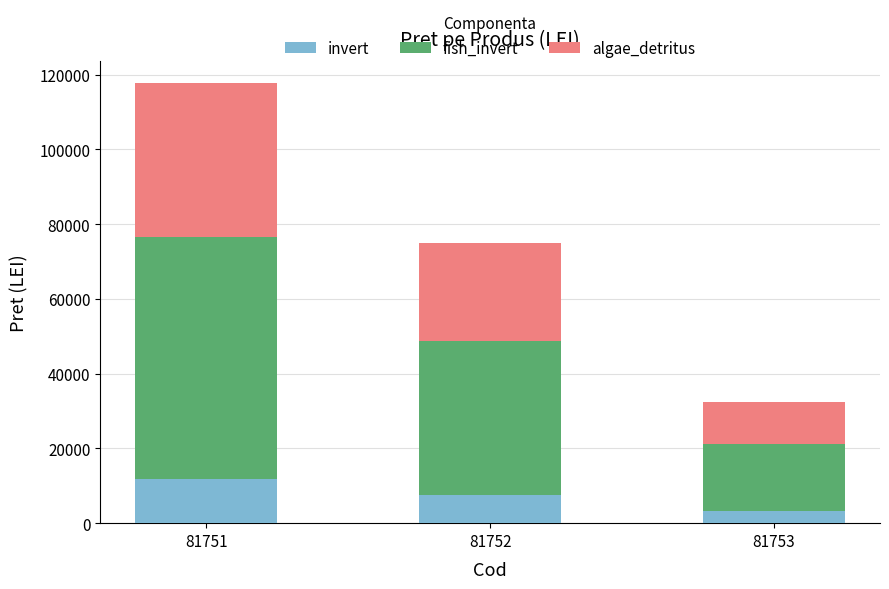

Rank the categories by invert value from highest to lowest.

81751, 81752, 81753